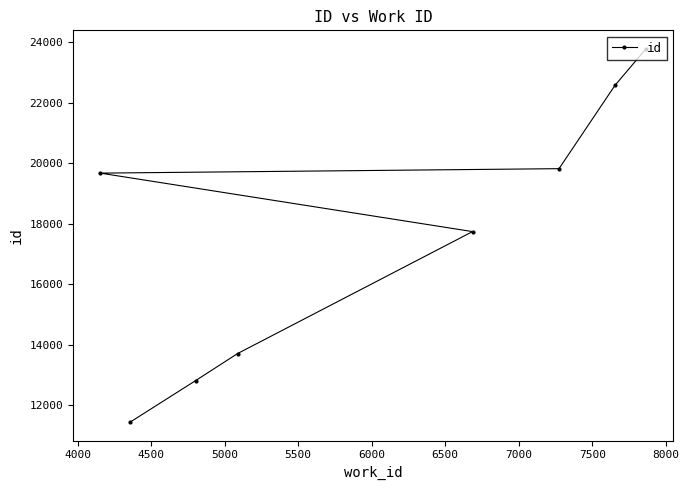

What is the sum of all values?

141591